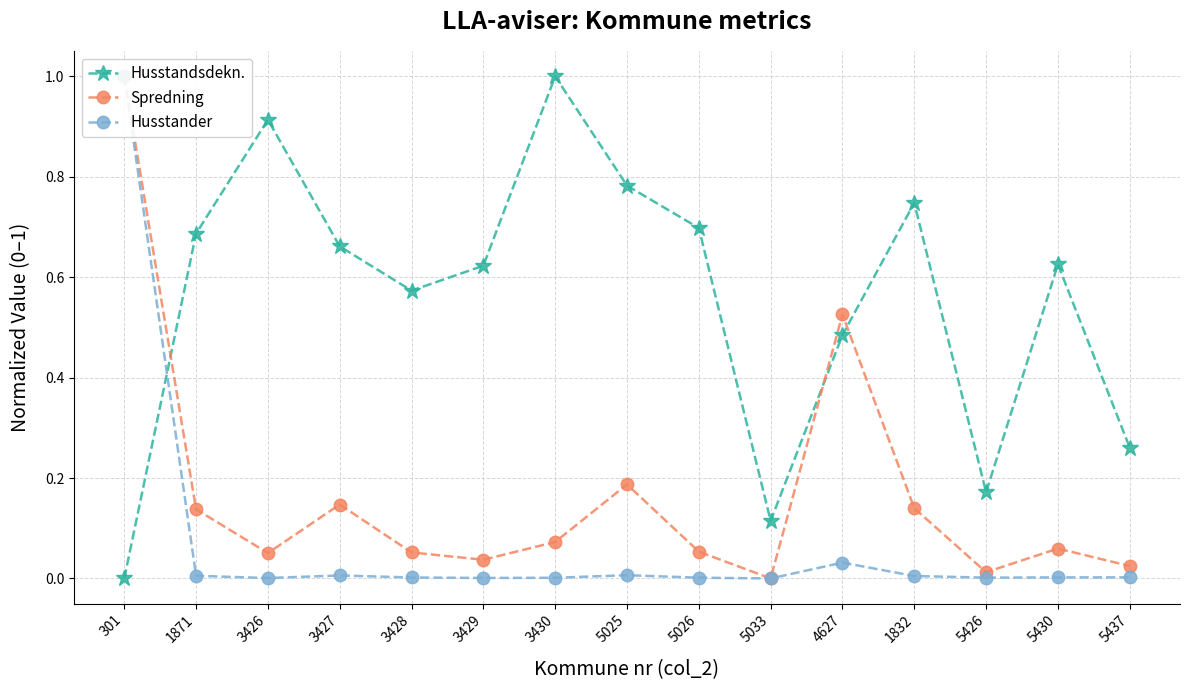

Does the chart have visible grid lines?

Yes